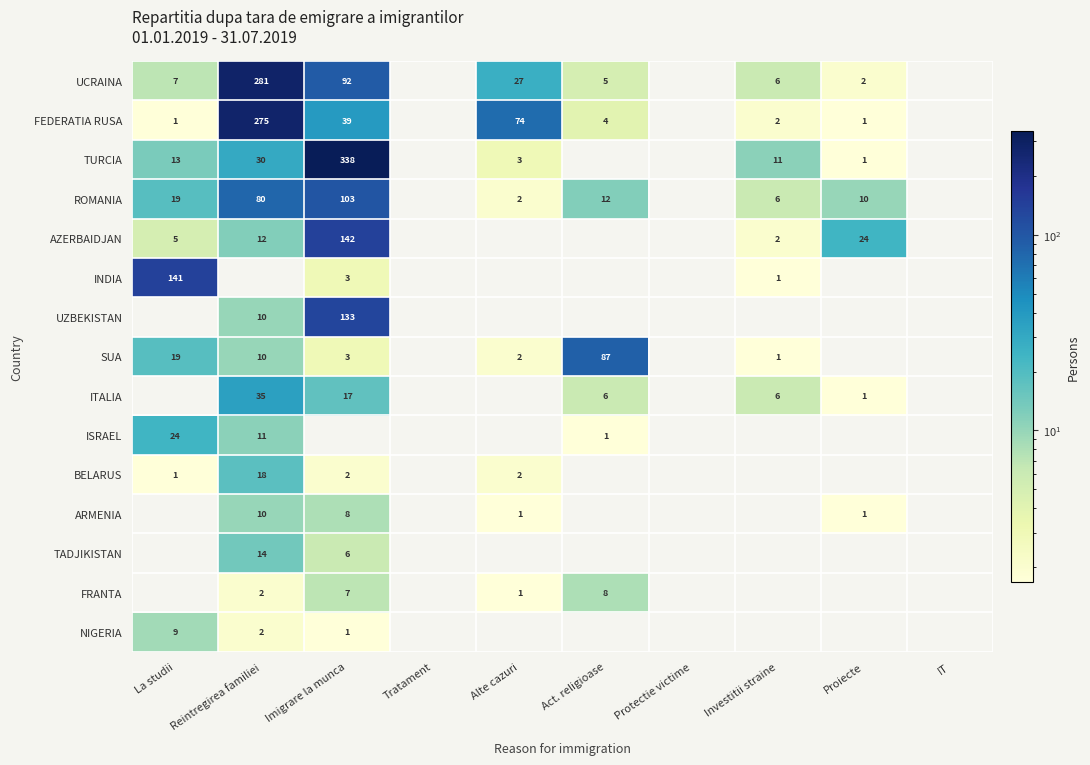

The TURCIA series shows 11 at Investitii straine. True or false?

True